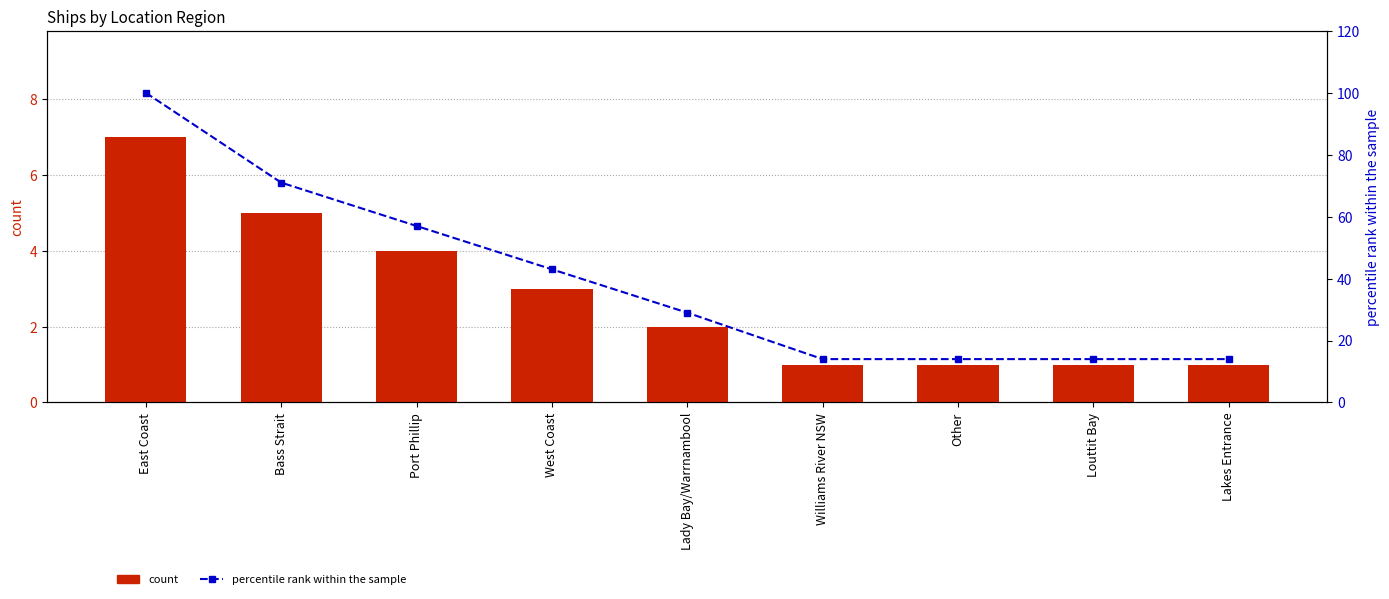

Is it true that count equals 2 at Williams River NSW?

False